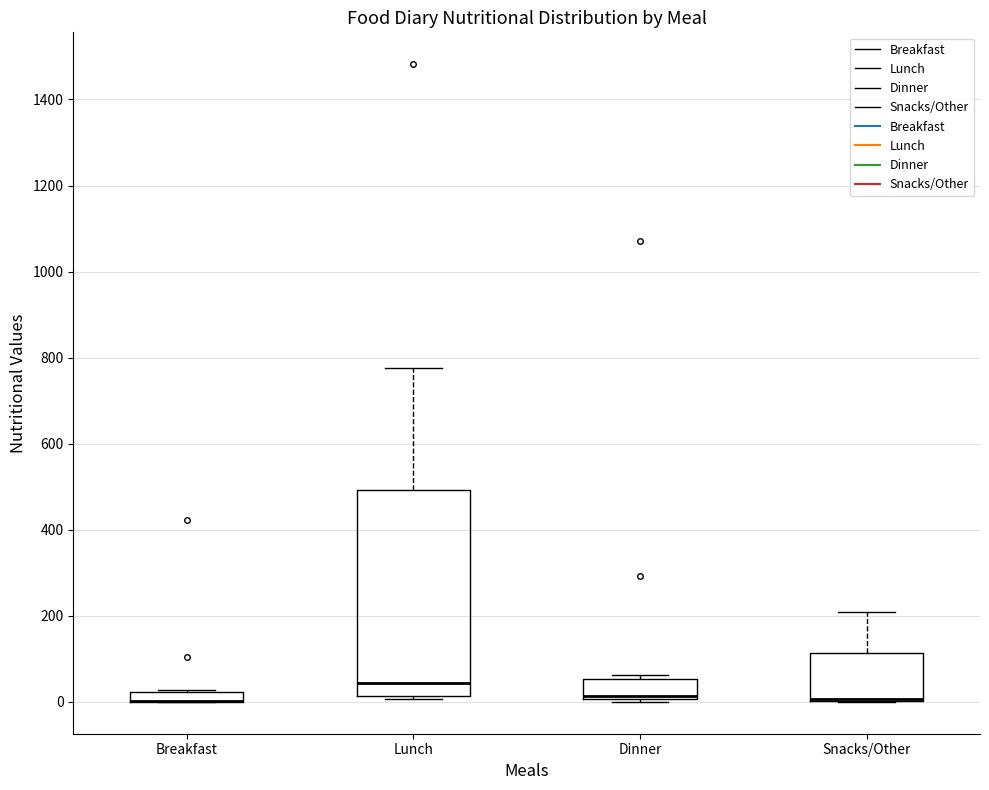

Which box is the tallest, from its lower edge to its upper edge?

Lunch